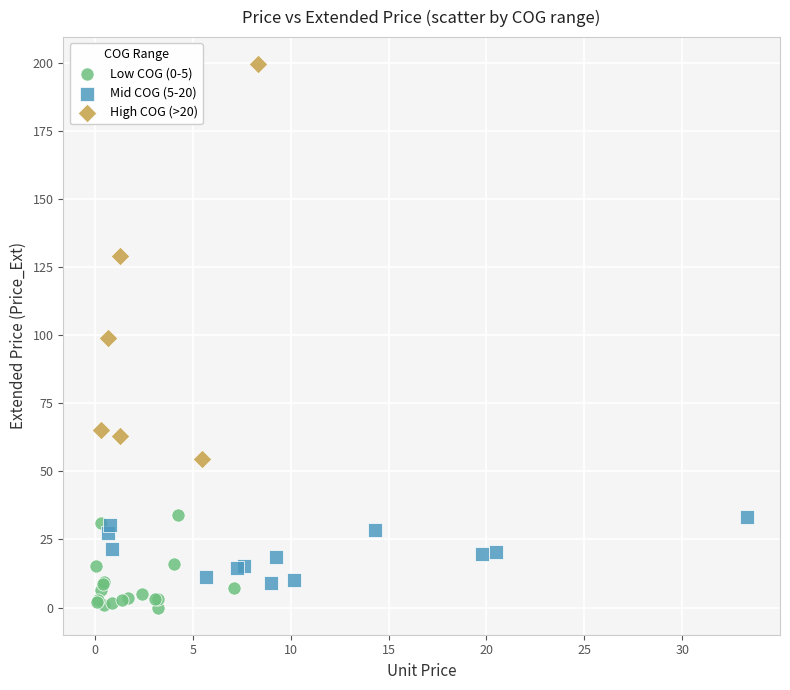

Which series contains the highest Y value?

High COG (>20)